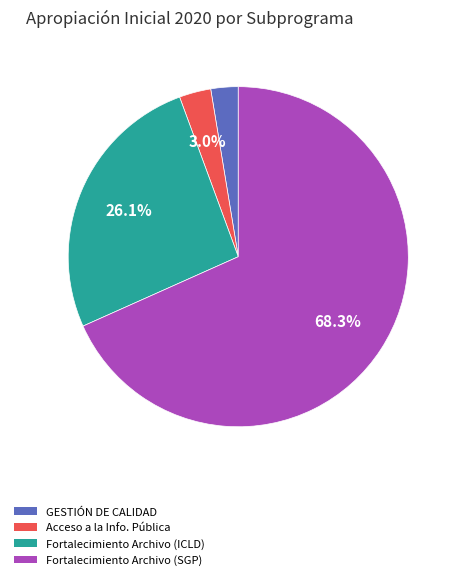

Is there any slice that represents more than half of the pie?

Yes